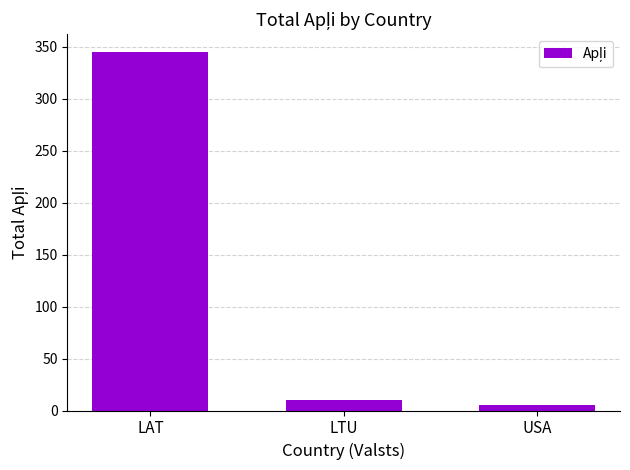

What position from the left is LTU?

2